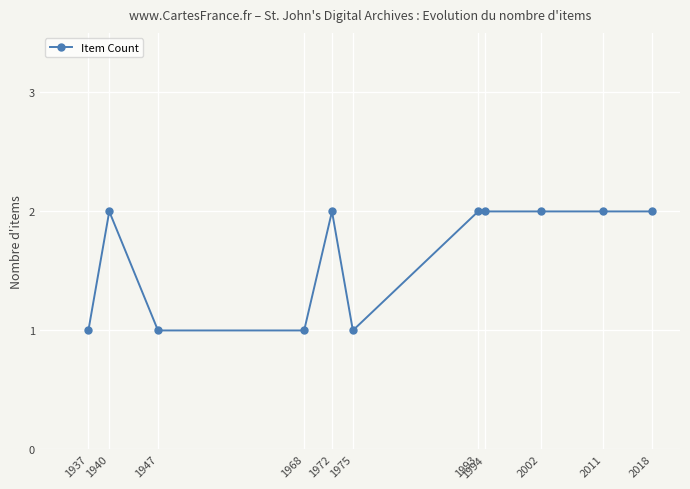

True or false: the data shows 2 at 1940.

True